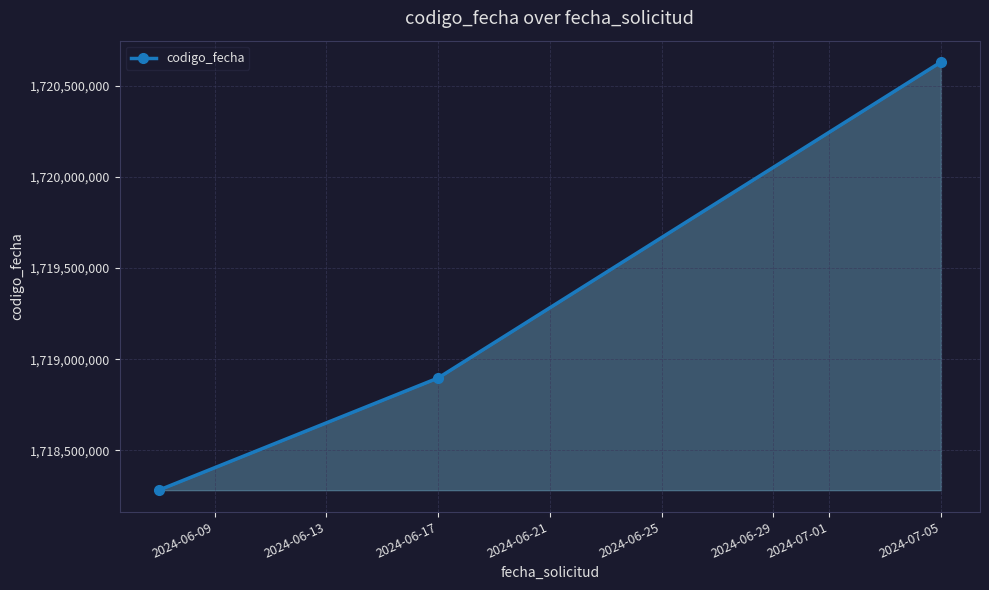

What is the minimum value shown in the chart?

1718281466